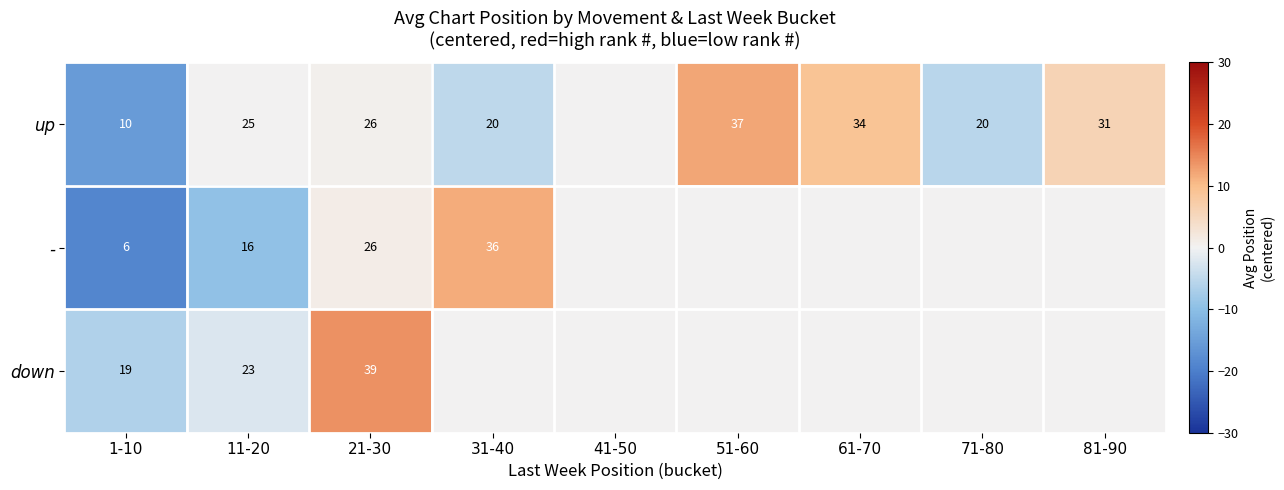

Is it true that up equals 59 at 61-70?

False